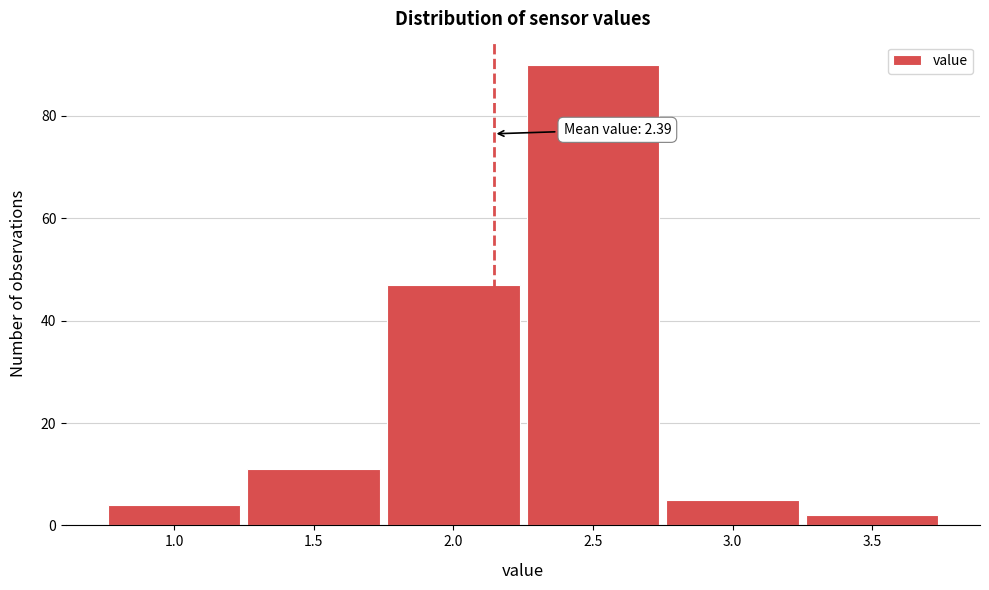

Reading left to right, transcribe all the data shown in this chart.

1.0=4	1.5=11	2.0=47	2.5=90	3.0=5	3.5=2